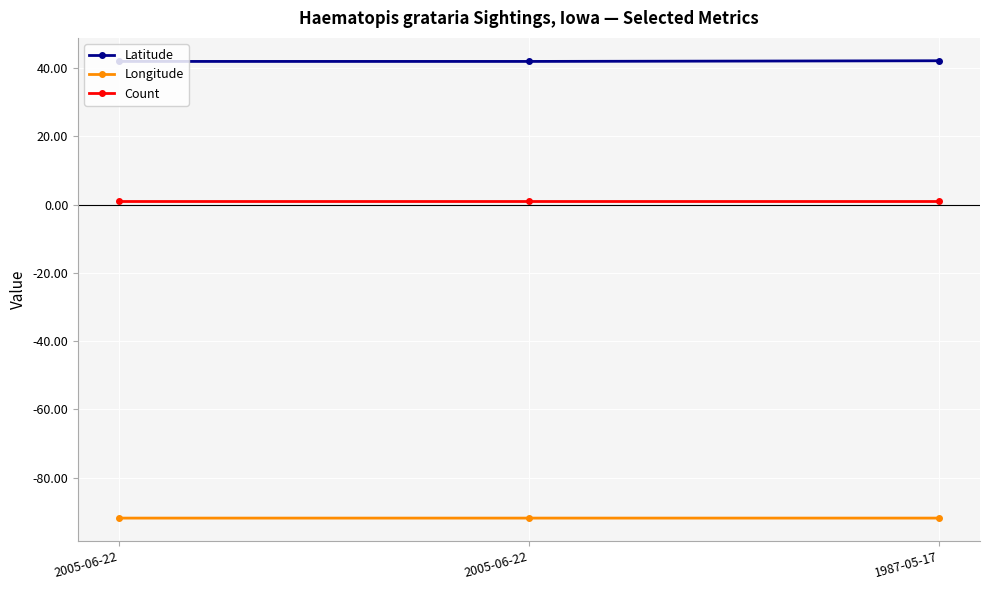

The value of Longitude at 2005-06-22 is -91.9. True or false?

True